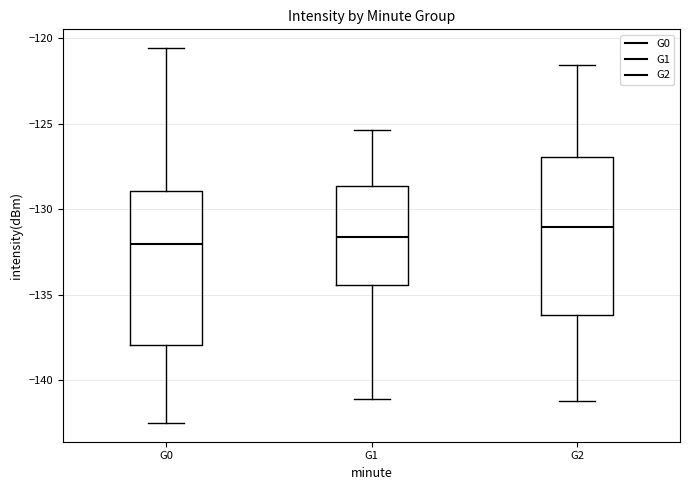

Where is the lower edge of the box for G2 on the y-axis? The values are not printed on the chart, so give them approximately, as read against the axis.

-136.0